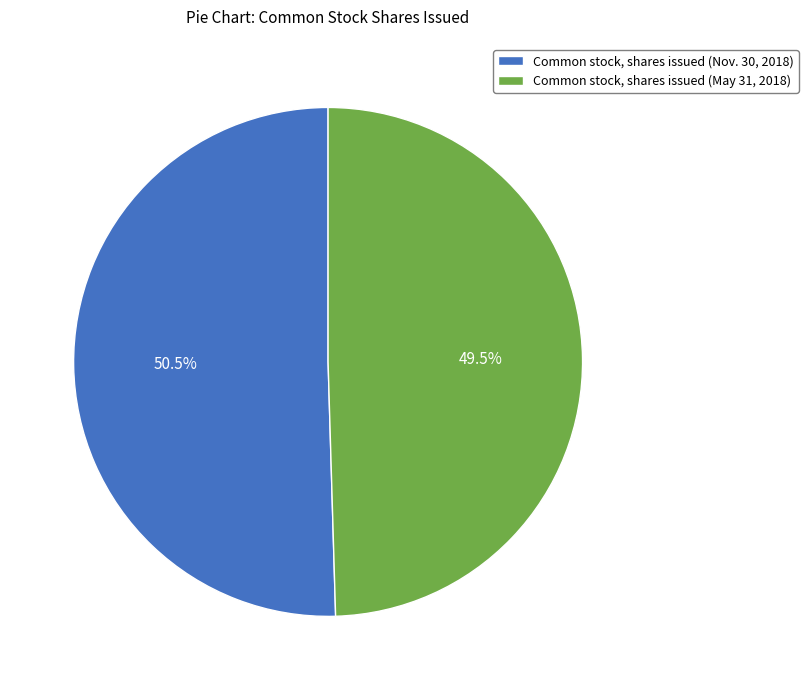

Does any single category account for the majority?

Yes